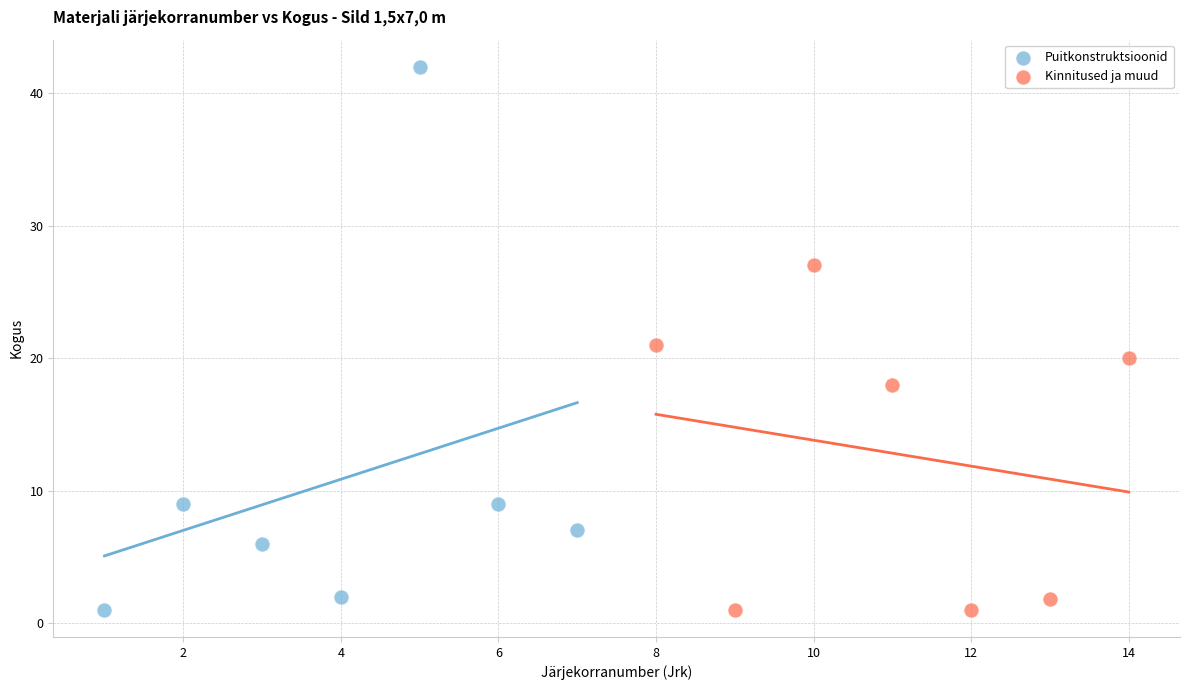

Which series has the largest Y range (max minus min)?

Puitkonstruktsioonid